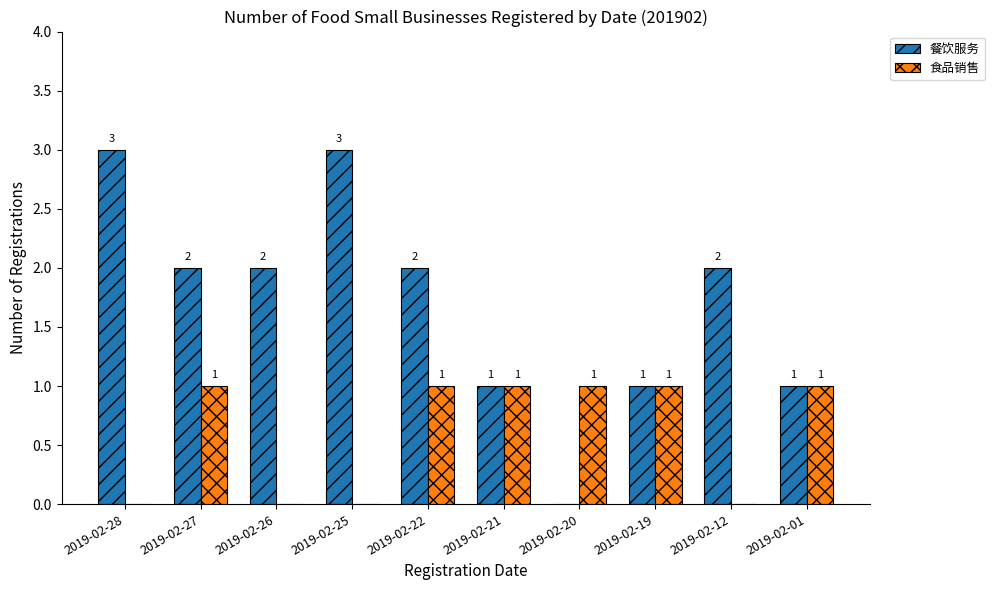

Count the 食品销售 values in the range 0 to 1.

10